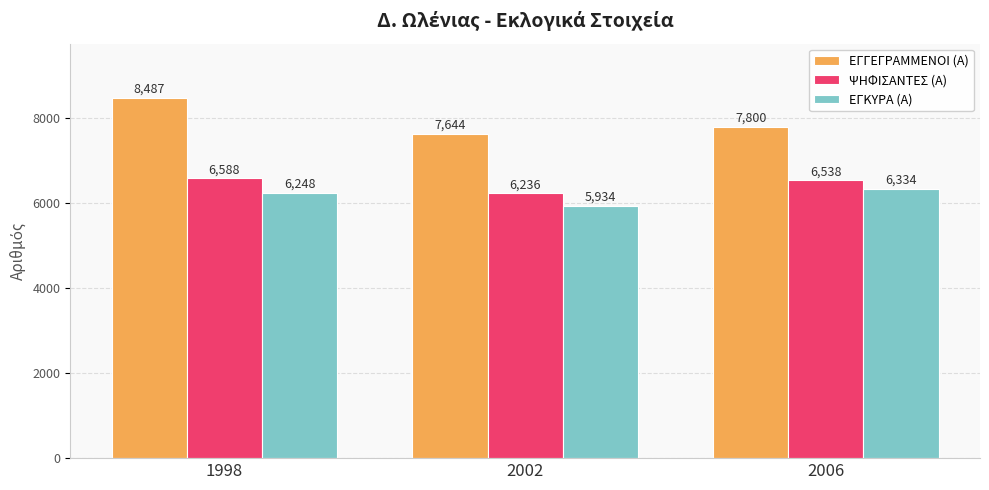

Reading left to right, extract all data points from this chart.

ΕΓΓΕΓΡΑΜΜΕΝΟΙ (Α): 8487	7644	7800
ΨΗΦΙΣΑΝΤΕΣ (Α): 6588	6236	6538
ΕΓΚΥΡΑ (Α): 6248	5934	6334